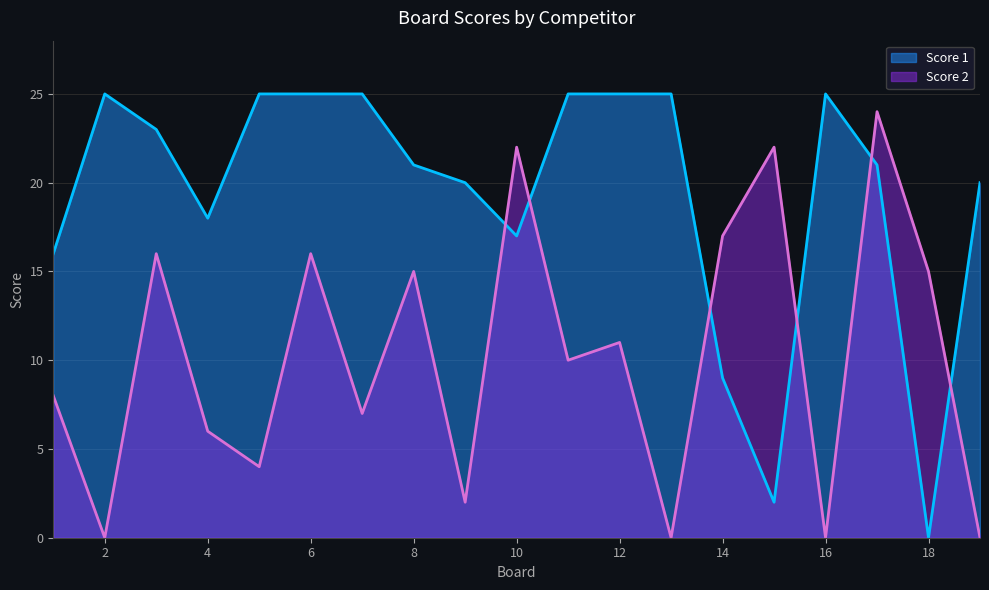

Between which two adjacent categories do Score 1 and Score 2 first intersect?

9 and 10